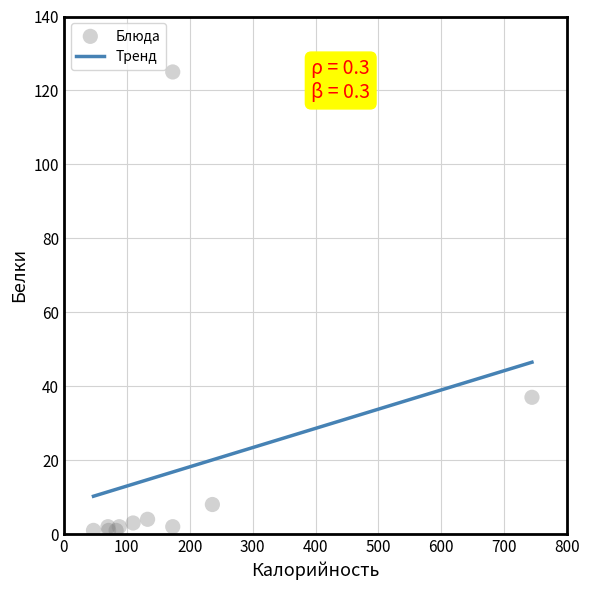

What Y value in the scatter plot is closest to 63?

37